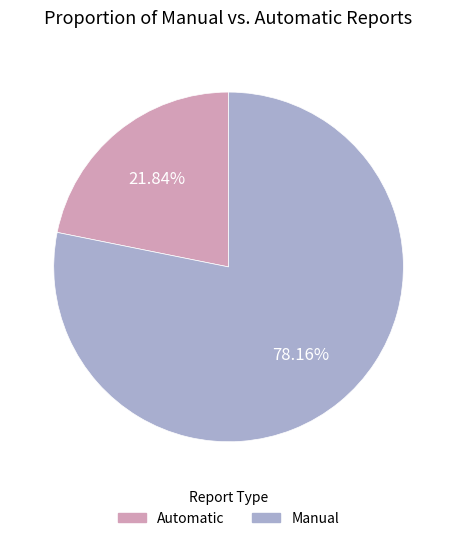

Is there a majority slice in this chart?

Yes